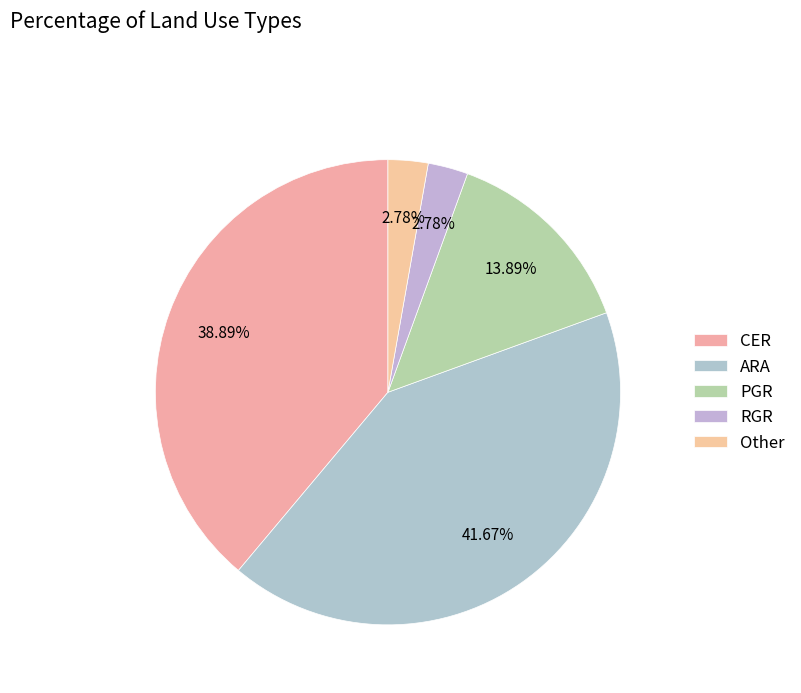

Is it true that CER is 25% of the pie?

False